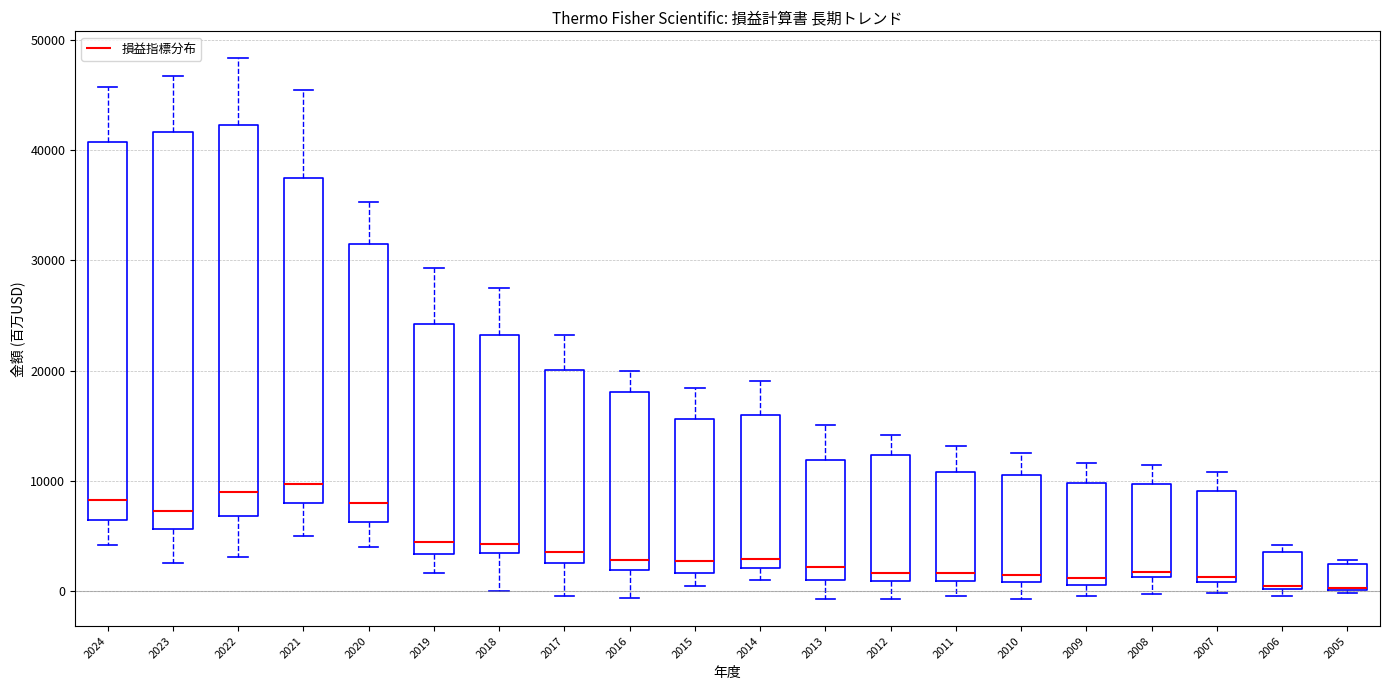

Reading left to right, read every box against the y-axis: the position of its median line, the range the box covers, and the ends of its whiskers. The values are not printed on the chart, so give them approximately, as read against the axis.

2024: median 8000, box 6000 to 41000, whiskers 4000 to 46000
2023: median 7000, box 6000 to 42000, whiskers 3000 to 47000
2022: median 9000, box 7000 to 42000, whiskers 3000 to 48000
2021: median 10000, box 8000 to 37000, whiskers 5000 to 45000
2020: median 8000, box 6000 to 31000, whiskers 4000 to 35000
2019: median 4000, box 3000 to 24000, whiskers 2000 to 29000
2018: median 4000, box 3000 to 23000, whiskers 0 to 27000
2017: median 4000, box 3000 to 20000, whiskers 0 to 23000
2016: median 3000, box 2000 to 18000, whiskers -1000 to 20000
2015: median 3000, box 2000 to 16000, whiskers 0 to 18000
2014: median 3000, box 2000 to 16000, whiskers 1000 to 19000
2013: median 2000, box 1000 to 12000, whiskers -1000 to 15000
2012: median 2000, box 1000 to 12000, whiskers -1000 to 14000
2011: median 2000, box 1000 to 11000, whiskers 0 to 13000
2010: median 1000 (just above the box's lower edge), box 1000 to 11000, whiskers -1000 to 13000
2009: median 1000 (just above the box's lower edge), box 1000 to 10000, whiskers 0 to 12000
2008: median 2000, box 1000 to 10000, whiskers 0 to 11000
2007: median 1000 (just above the box's lower edge), box 1000 to 9000, whiskers 0 to 11000
2006: median 0, box 0 to 4000, whiskers 0 (just below the box's lower edge) to 4000 (just above the box's upper edge)
2005: median 0 (drawn on the box's lower edge), box 0 to 2000, whiskers 0 (just below the box's lower edge) to 3000